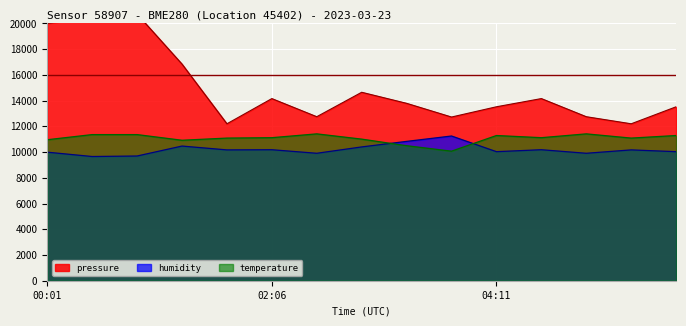

Which series has the largest total across all categories?

pressure